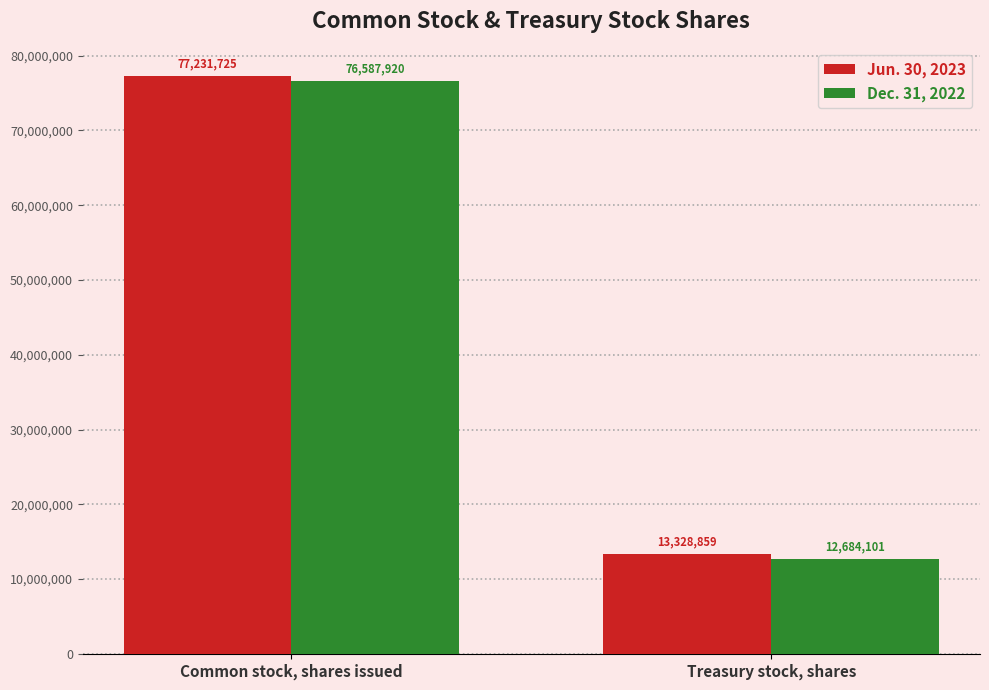

True or false: Jun. 30, 2023 has a value of 24316761 at Common stock, shares issued.

False